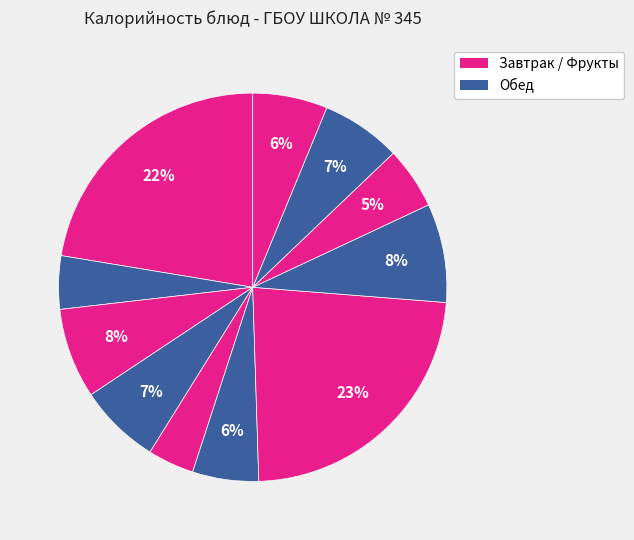

How many segments does this pie chart have?

11